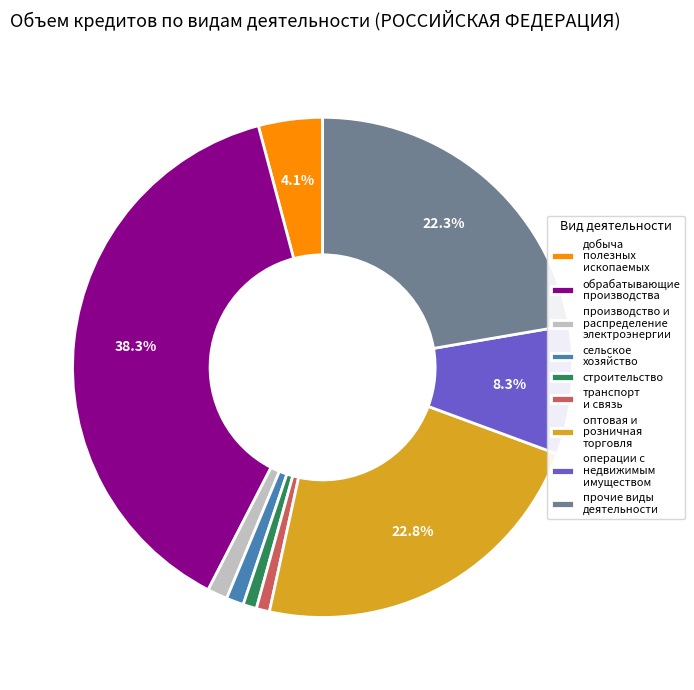

Do строительство and добыча полезных ископаемых together represent more than half of the pie?

No